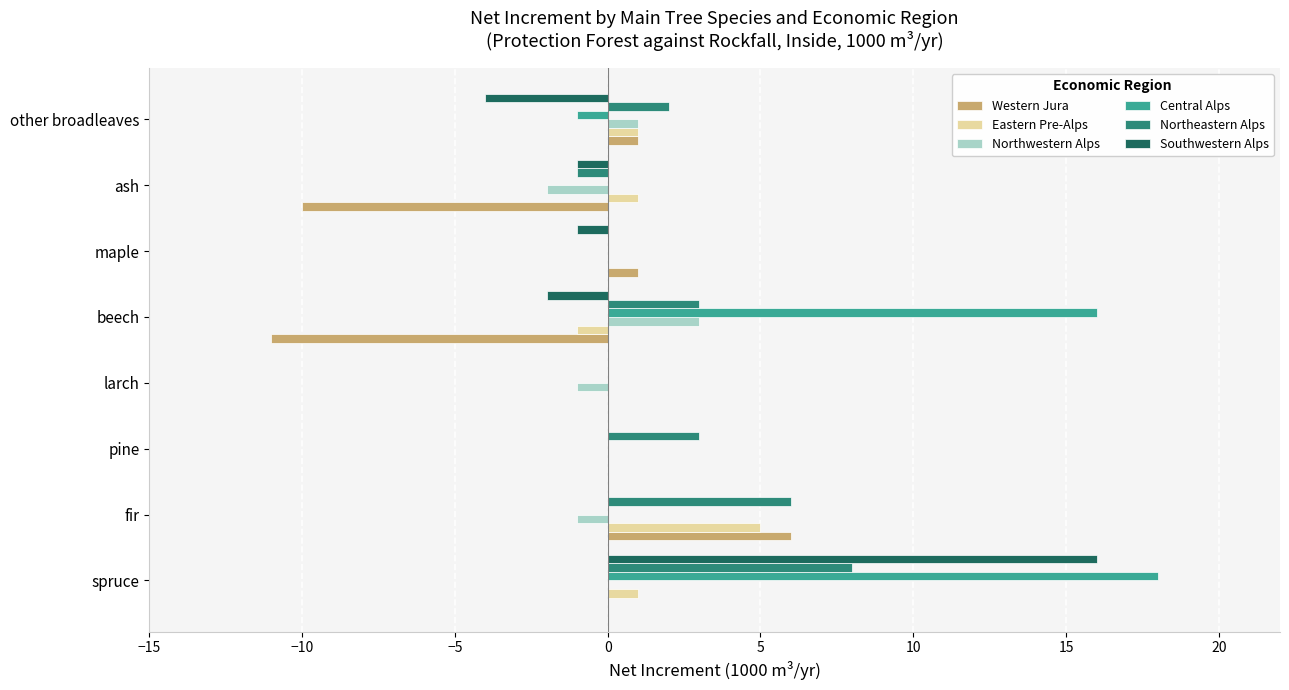

True or false: Northeastern Alps has a value of 8 at spruce.

True